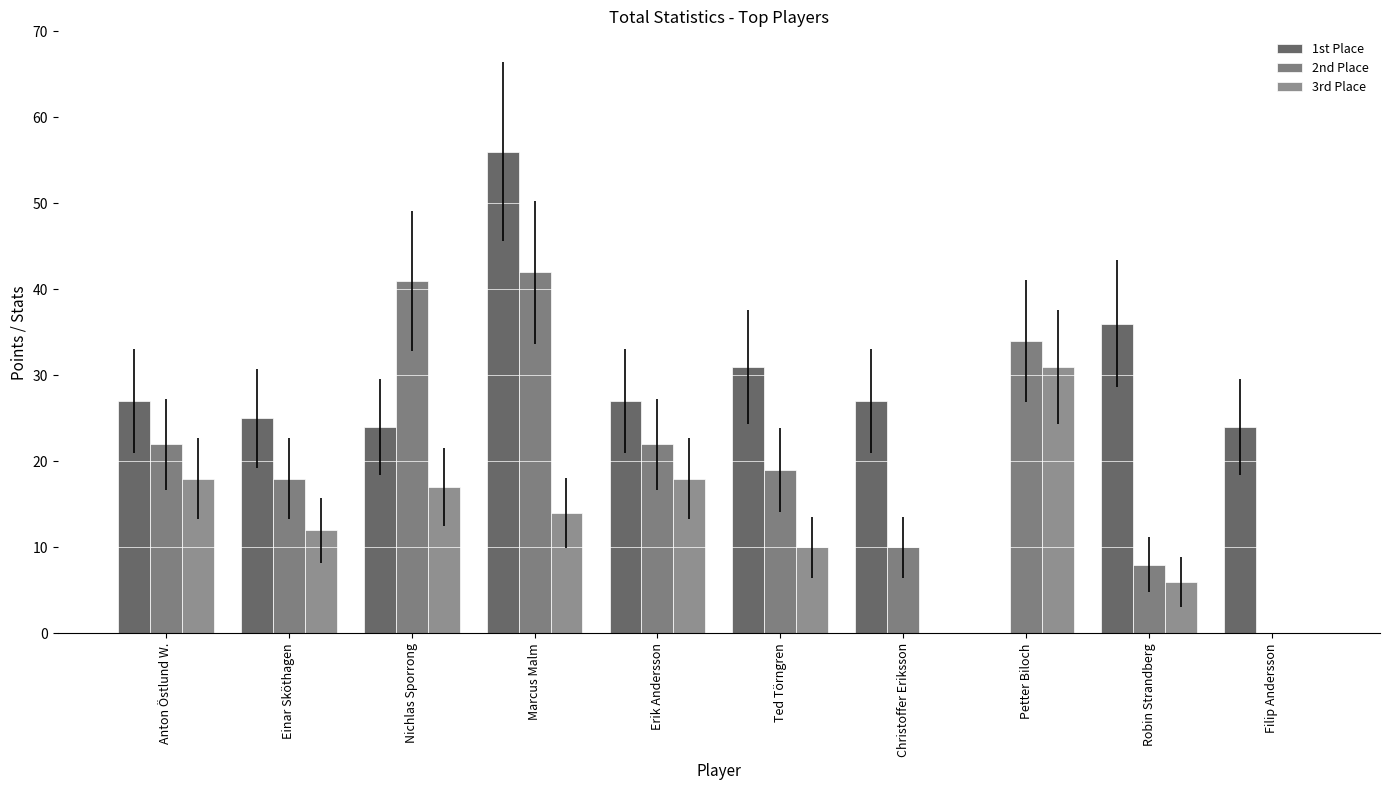

What is the sum of all 1st Place values?

277